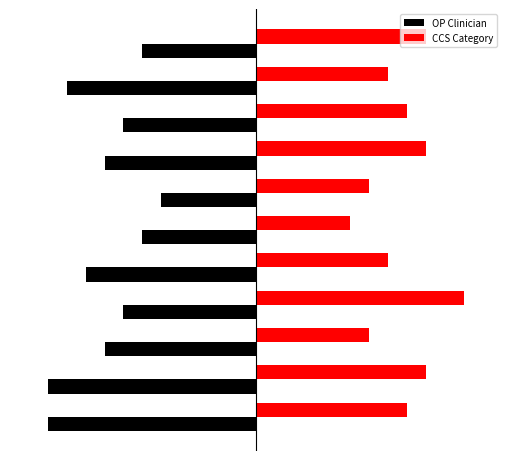

What is the smallest value displayed?

-11